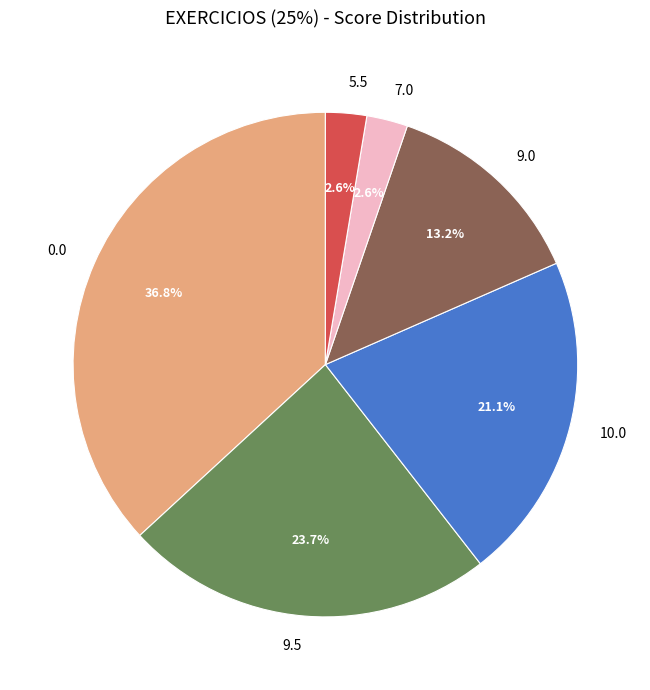

Between 10.0 and 9.5, which is larger?

9.5